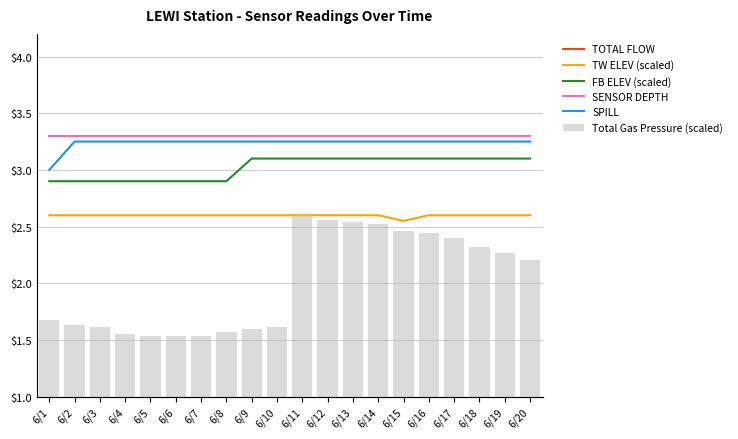

Which series has the largest total across all categories?

TOTAL FLOW